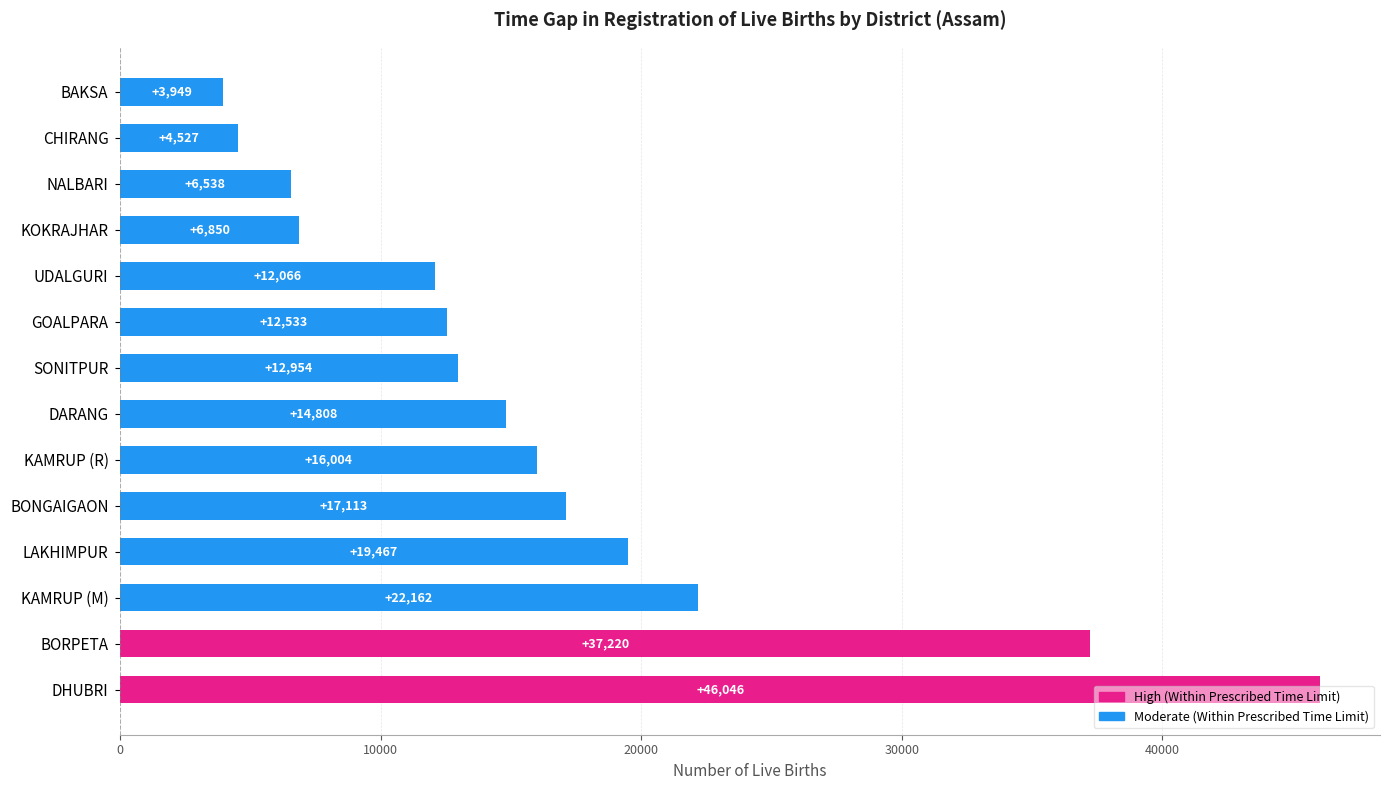

What is the average value?

16588